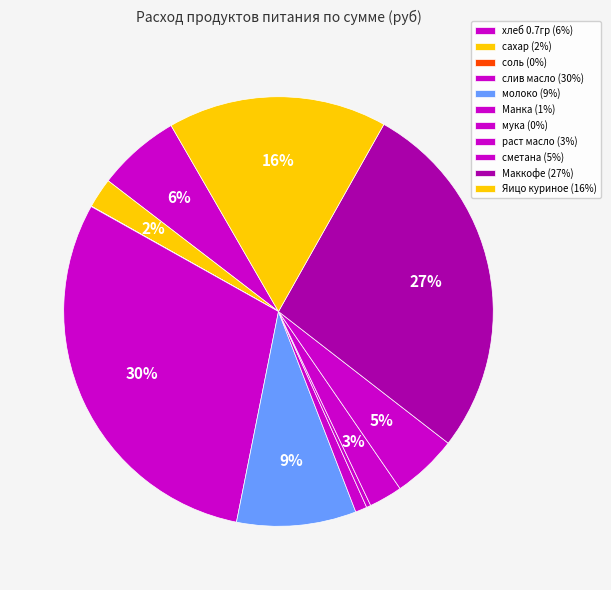

To the nearest percent, what portion does сахар represent?

2%